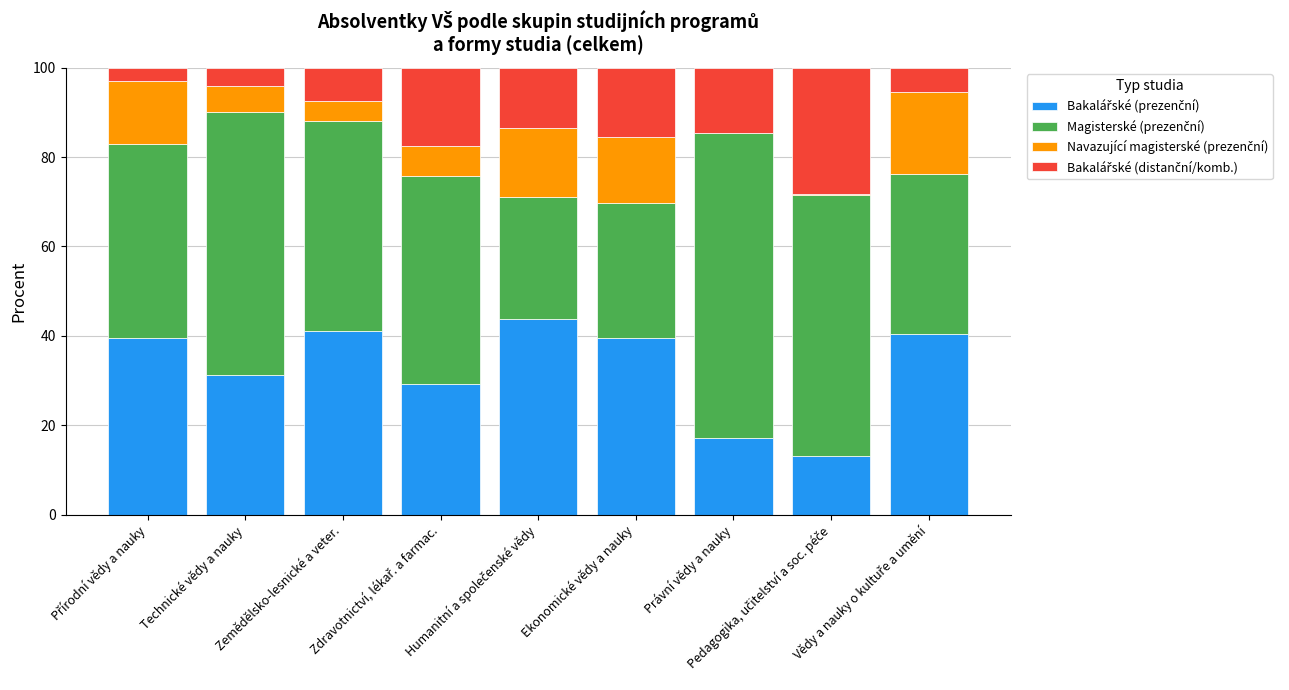

Is it true that Bakalářské (prezenční) equals 24.9 at Právní vědy a nauky?

False